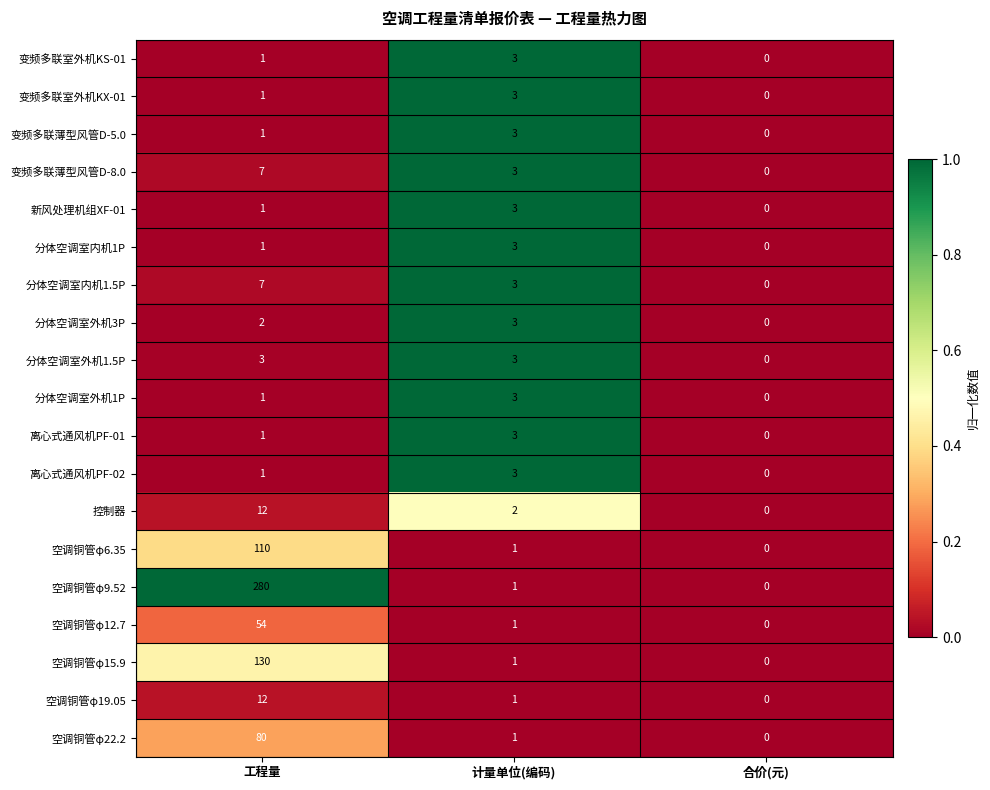

Where is 控制器 nearest to the value 6?

计量单位(编码)